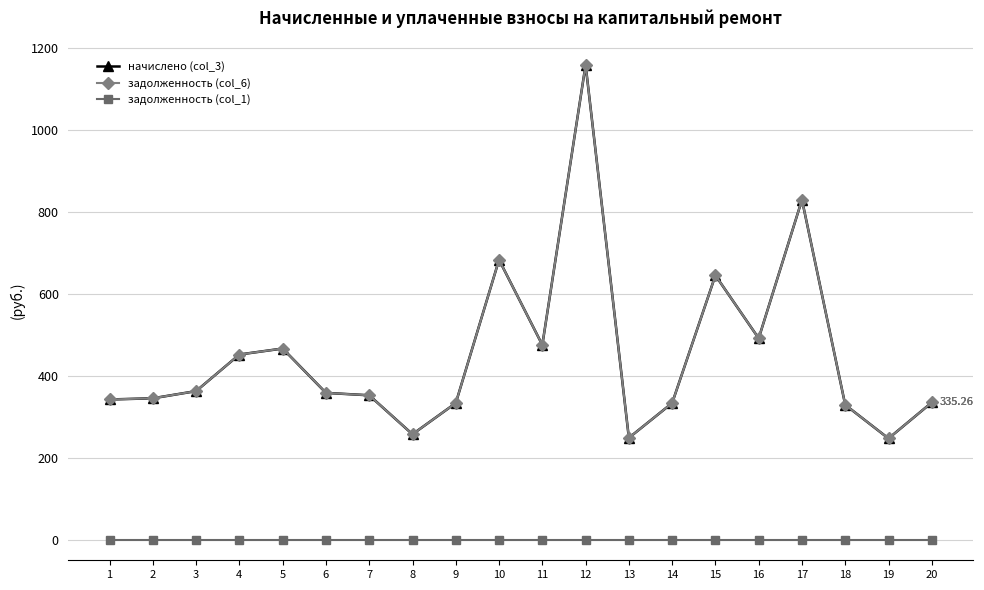

List the series in order of their peak value, highest first.

начислено (col_3), задолженность (col_6), задолженность (col_1)